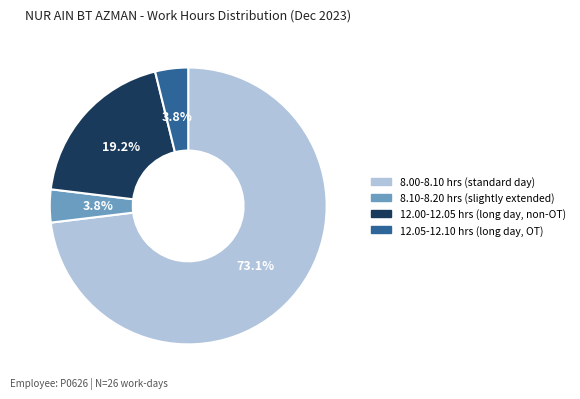

Combined, do 12.05-12.10 hrs (long day, OT) and 12.00-12.05 hrs (long day, non-OT) account for over 50%?

No